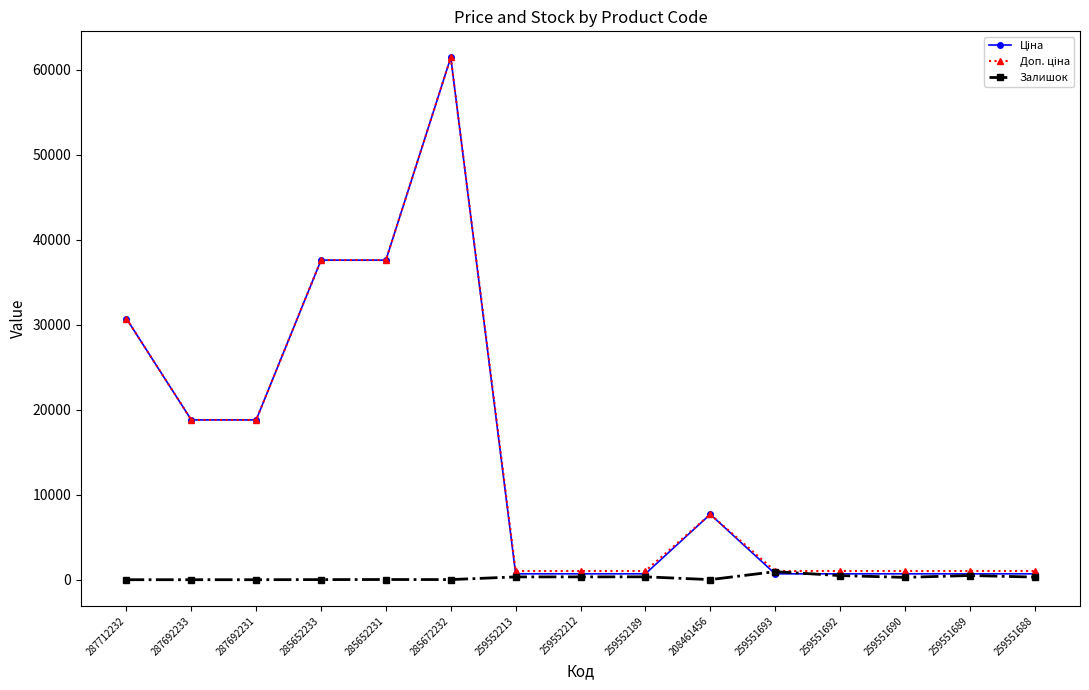

What is the greatest value displayed?

61434.3